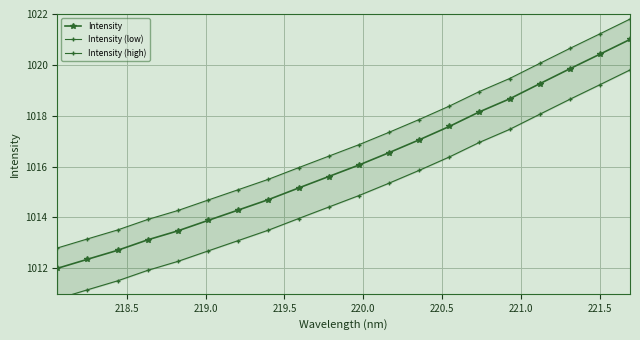

True or false: Intensity has more than 0 points higher than both neighbors.

False